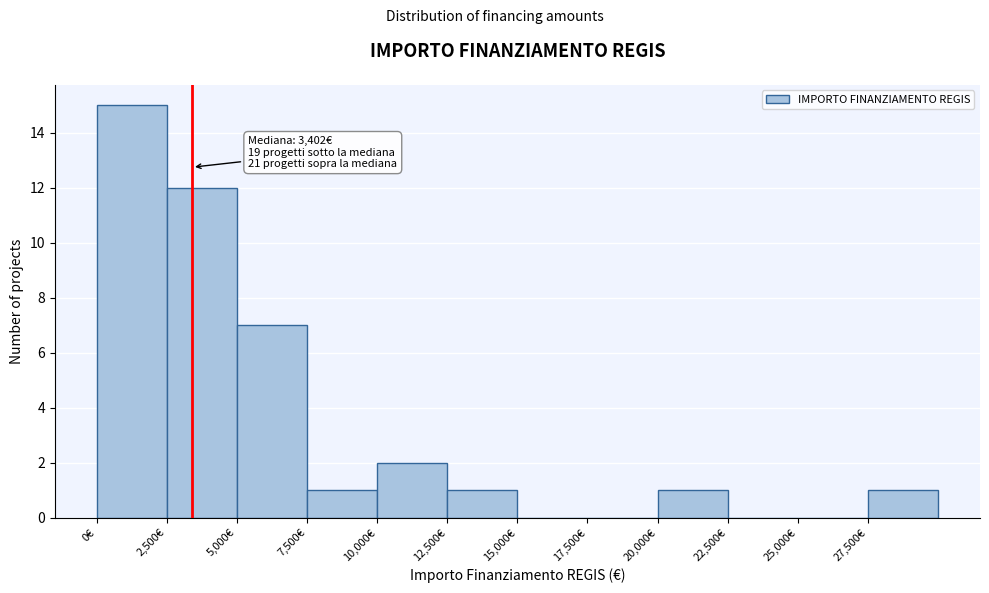

Which range on the x-axis has the tallest bar?

0 to 2500